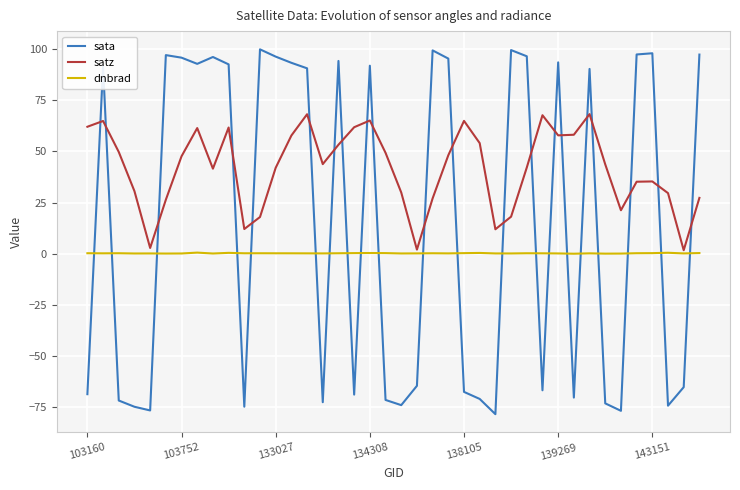

True or false: dnbrad and sata intersect in this chart.

True